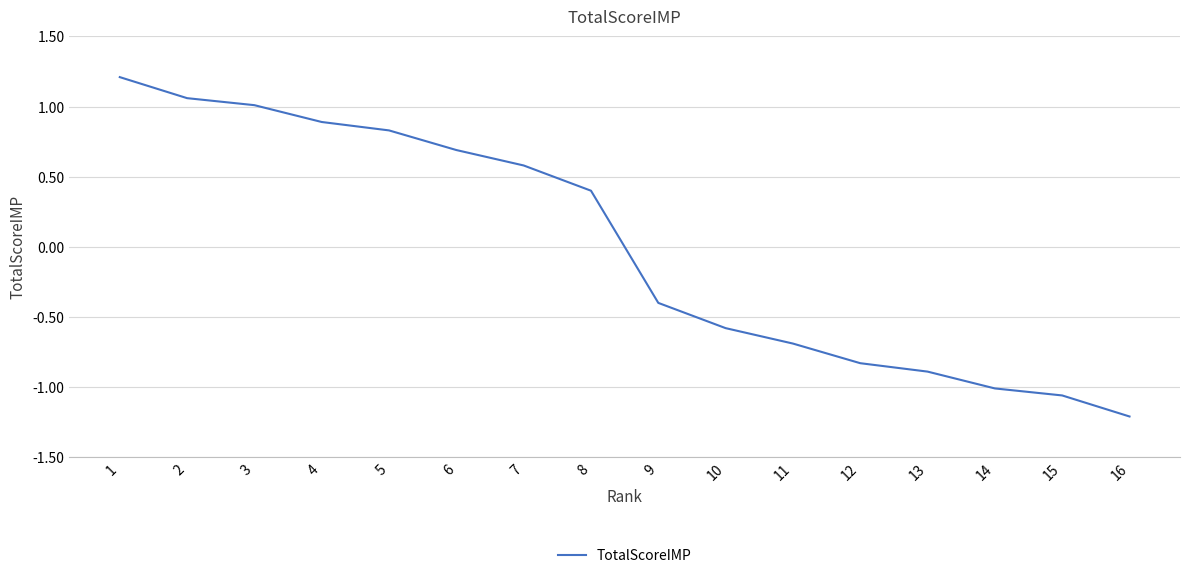

What is the difference between the maximum and minimum values?

2.4